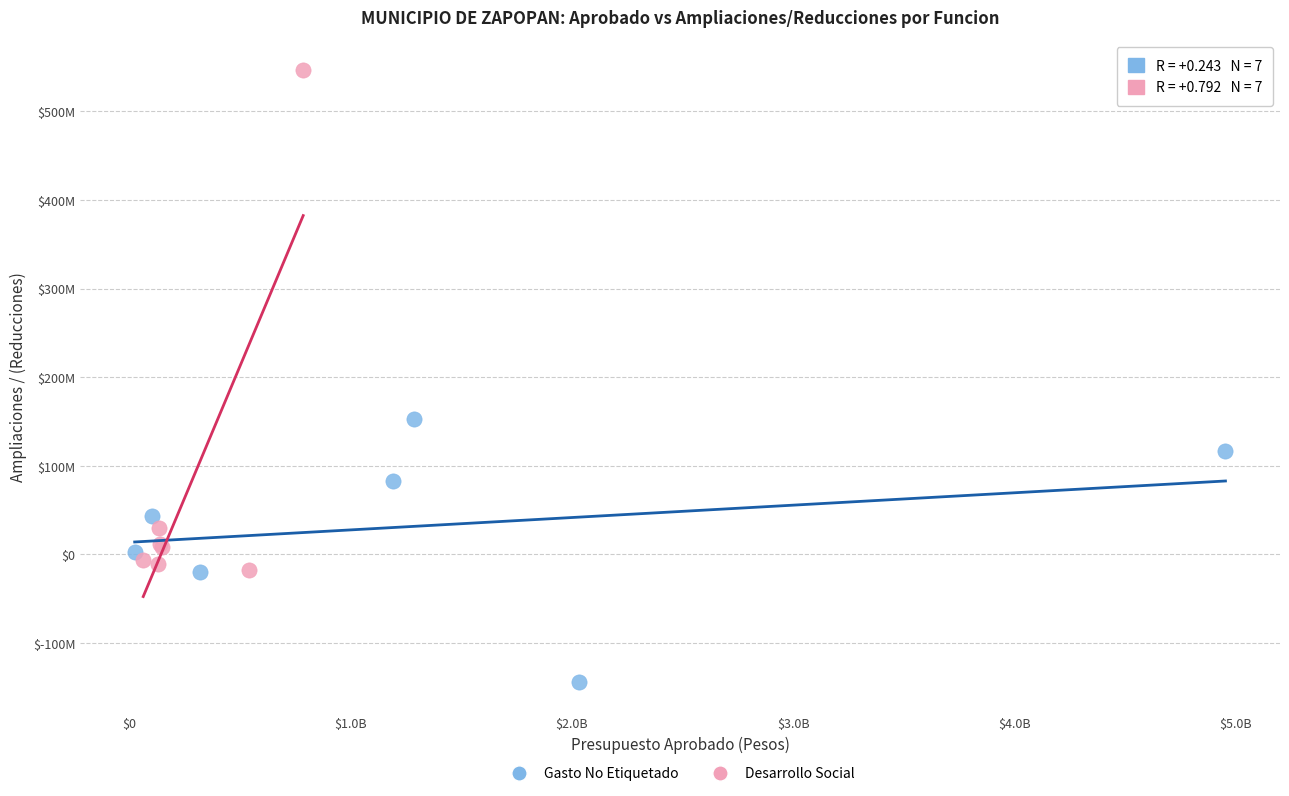

Which series has the largest Y range (max minus min)?

Desarrollo Social